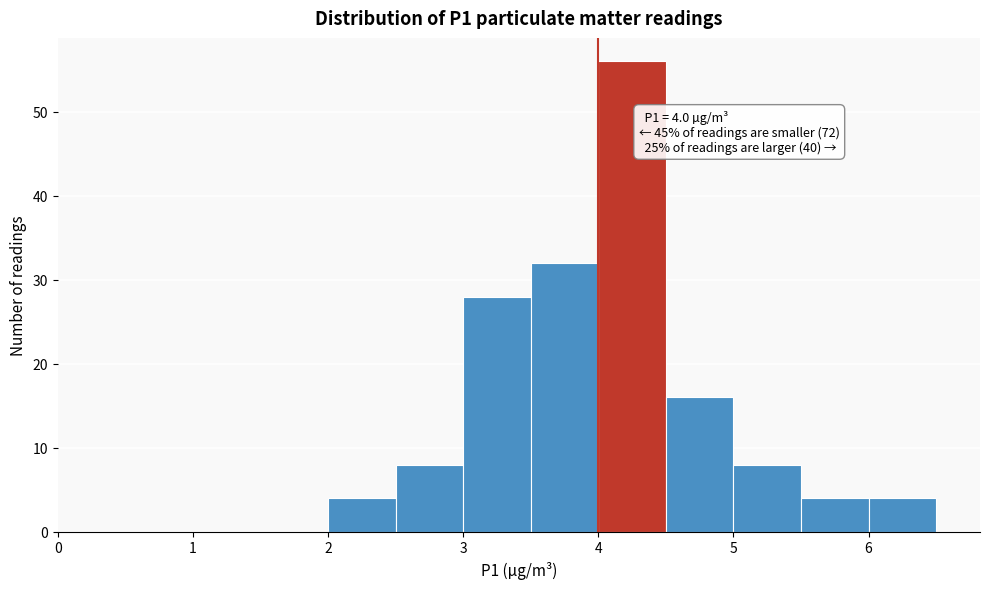

Which range on the x-axis has the tallest bar?

4.0 to 4.5